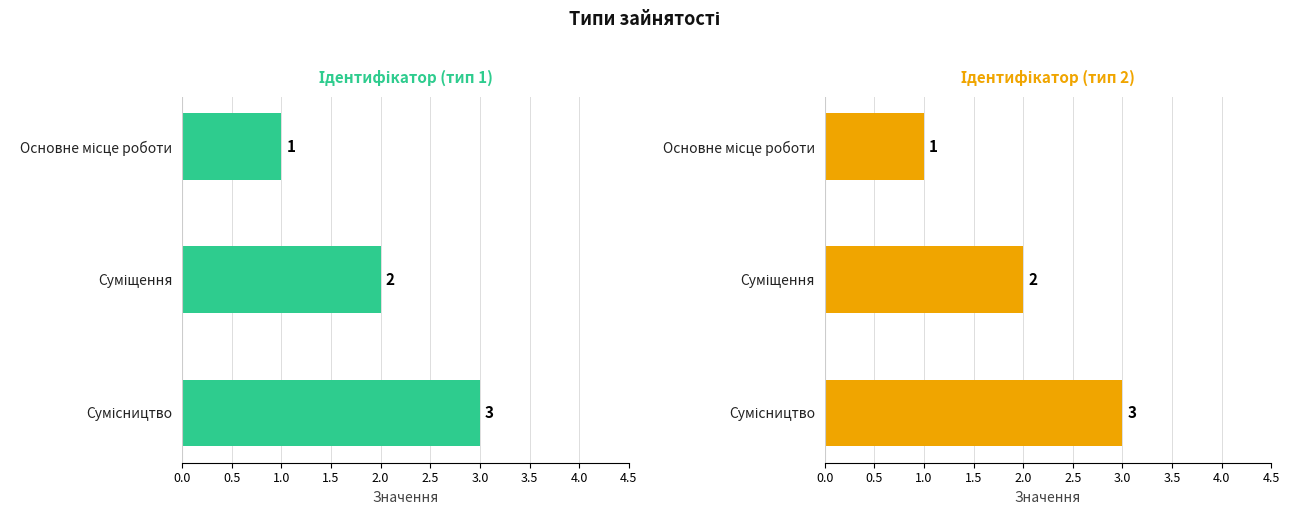

Reading left to right, what are all the values shown in this chart?

Ідентифікатор (тип 1): 1	2	3
Ідентифікатор (тип 2): 1	2	3